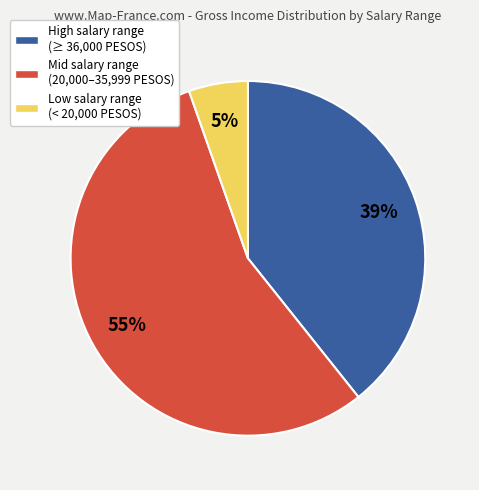

Is there any slice that represents more than half of the pie?

Yes